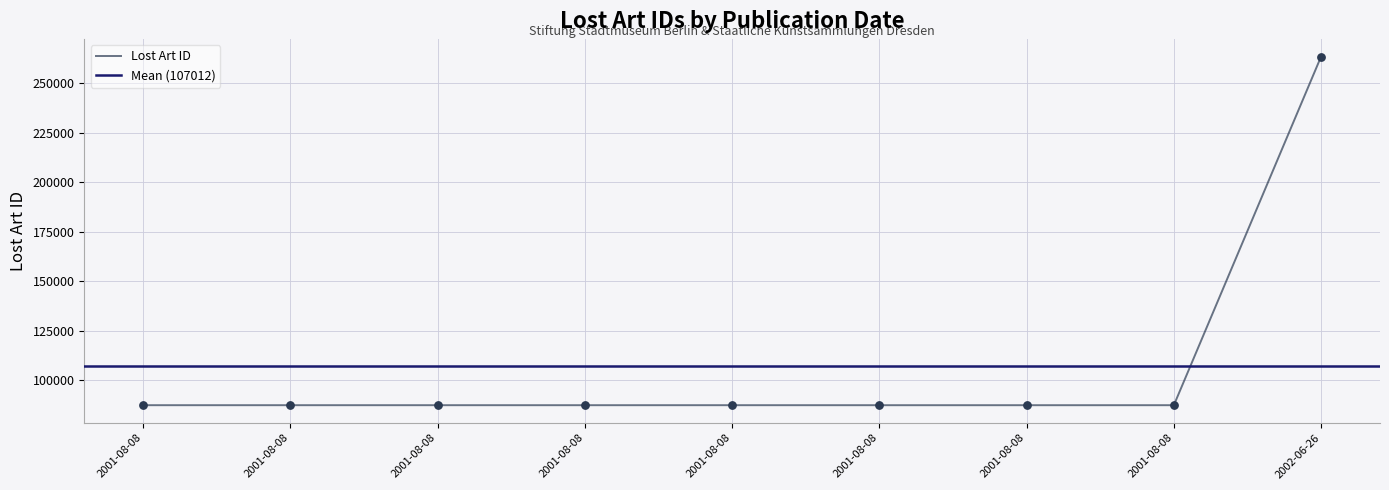

Between 2001-08-08 and 2002-06-26, which is larger?

2002-06-26